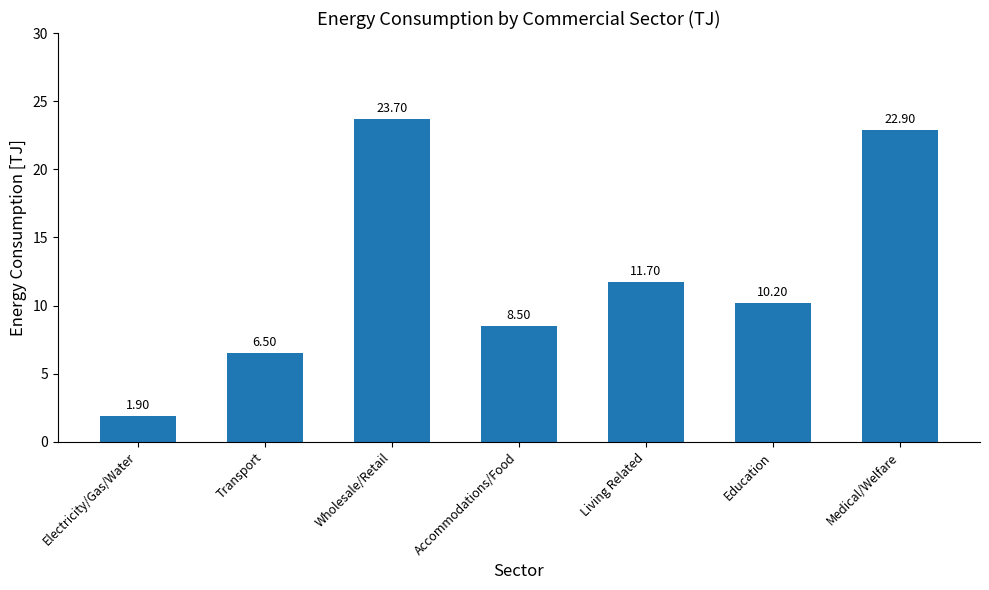

Rank the categories by value from highest to lowest.

Wholesale/Retail, Medical/Welfare, Living Related, Education, Accommodations/Food, Transport, Electricity/Gas/Water